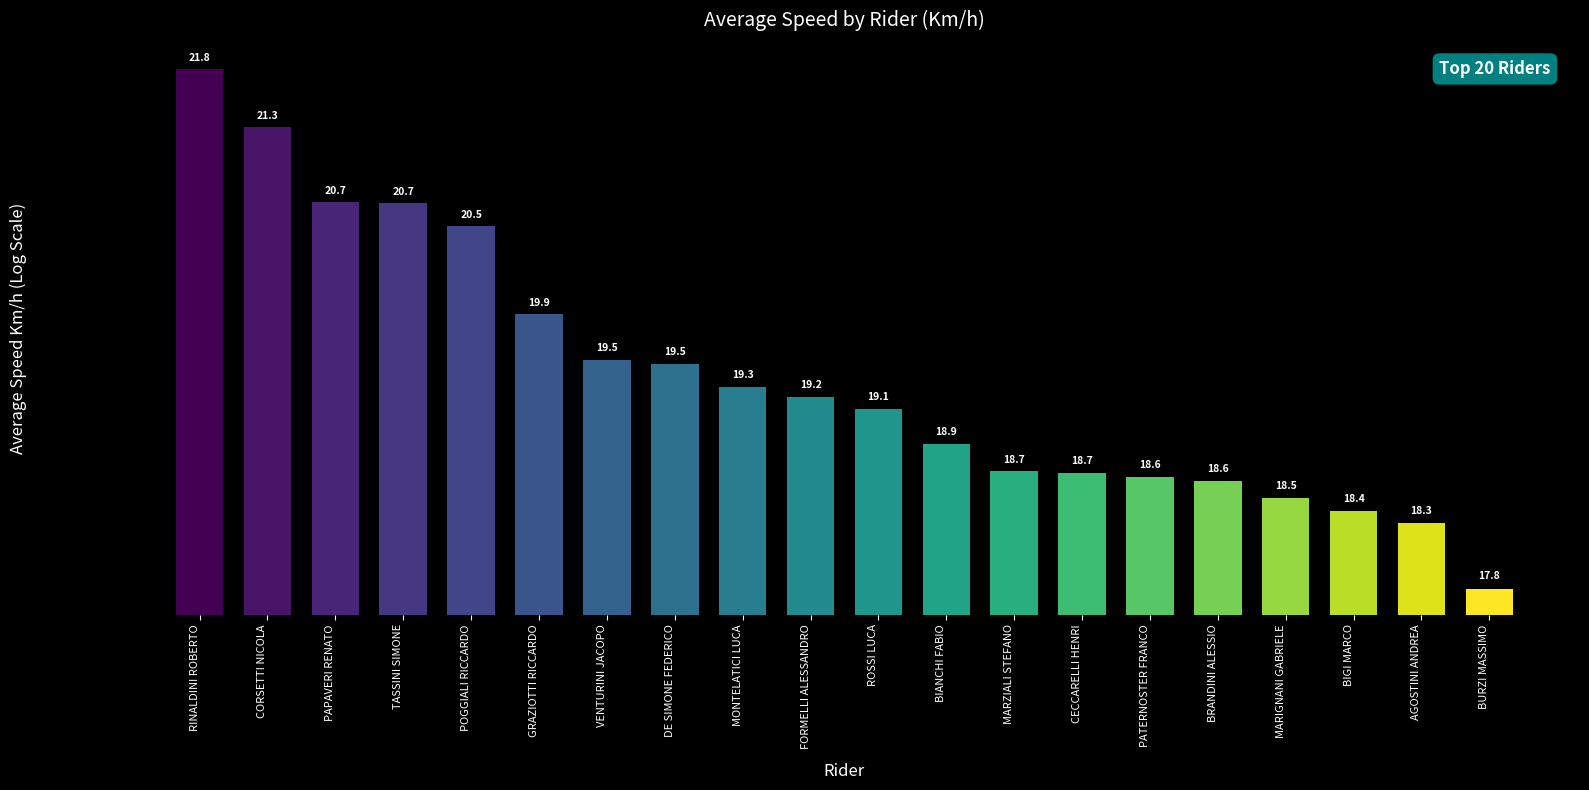

What is the difference between the values at BIGI MARCO and GRAZIOTTI RICCARDO?

1.5